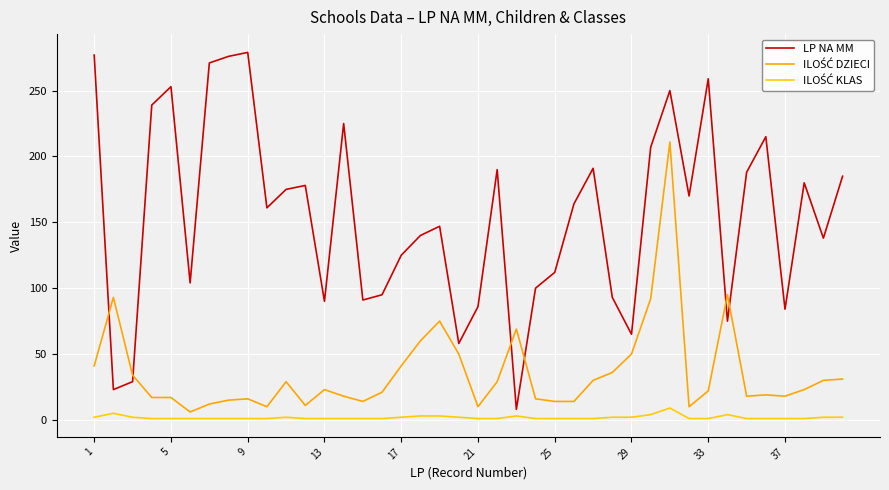

At how many categories does at least one series exceed 169?

19